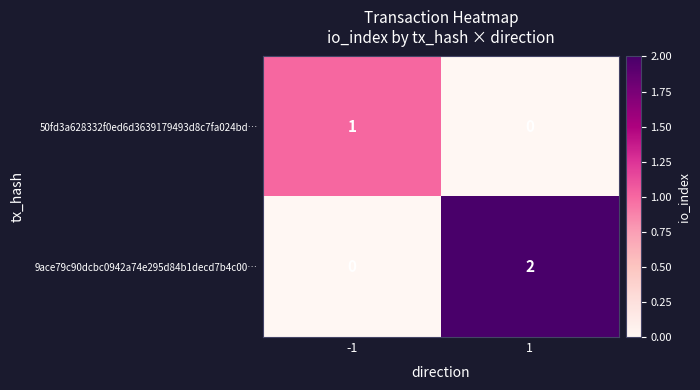

True or false: 50fd3a628332f0ed6d3639179493d8c7fa024bd… has a value of 1 at 1.

False